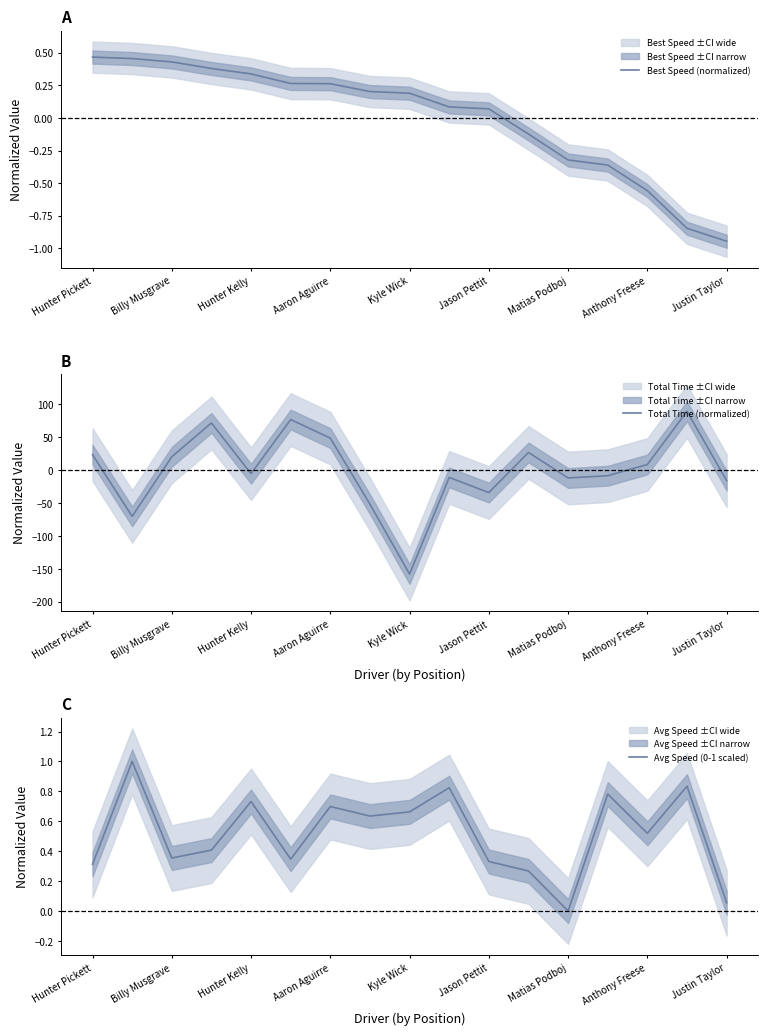

What is the sum of all Avg Speed (0-1 scaled) values?

8.8